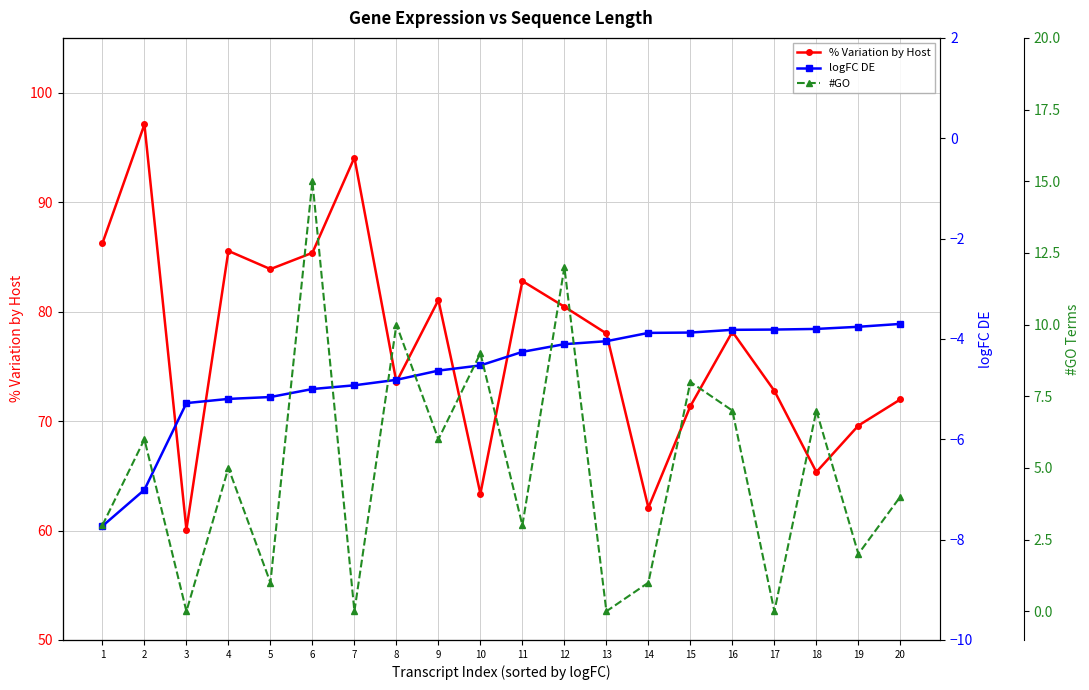

What is the total value across all series at 11?

81.5